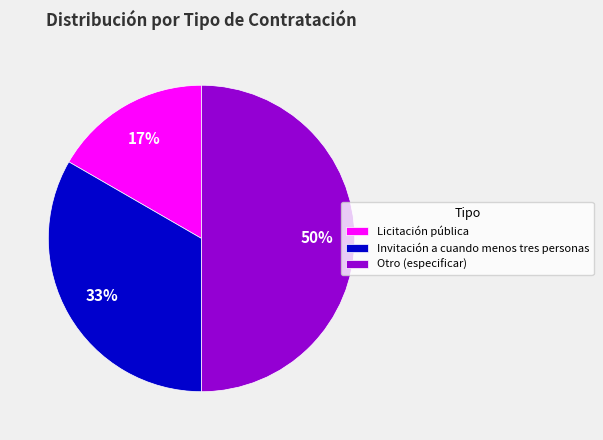

Is the sum of Otro (especificar) and Invitación a cuando menos tres personas greater than half?

Yes